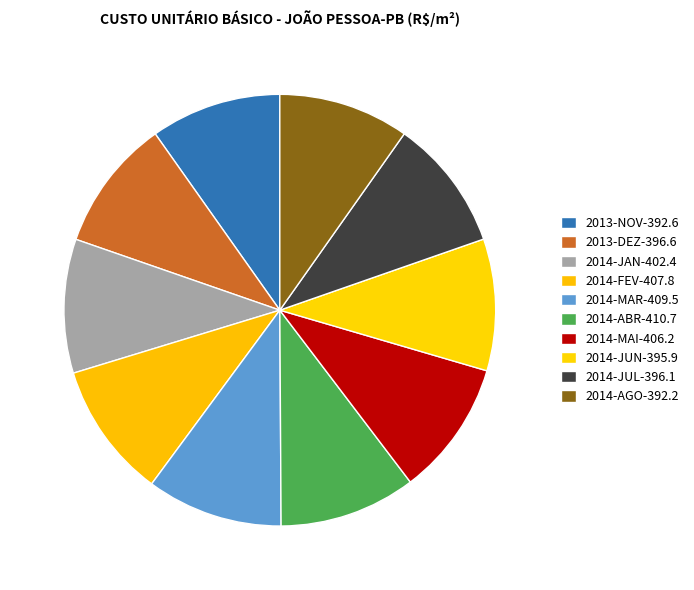

The 2014-FEV slice represents 19% of the pie. True or false?

False